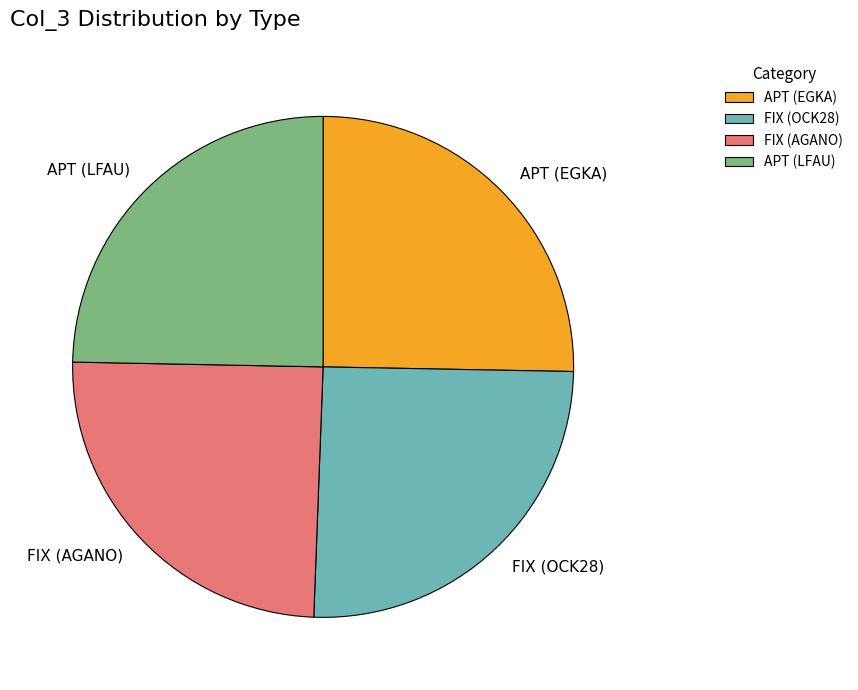

Is there any slice that represents more than half of the pie?

No